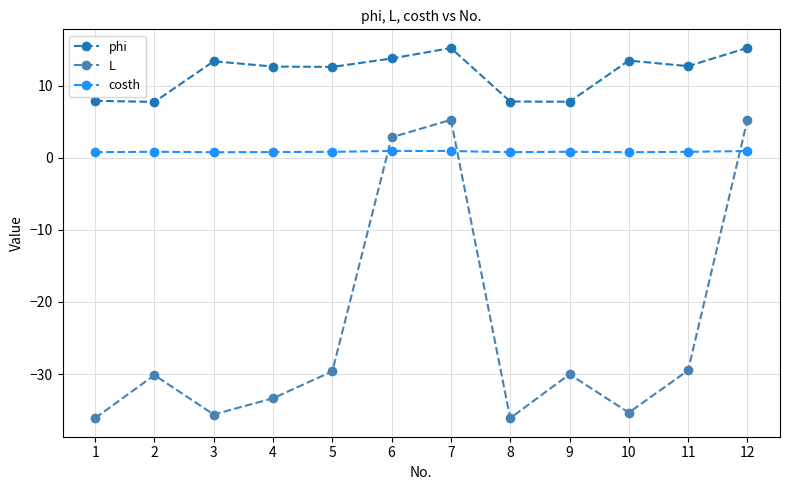

What is the average value of the L series?

-23.5